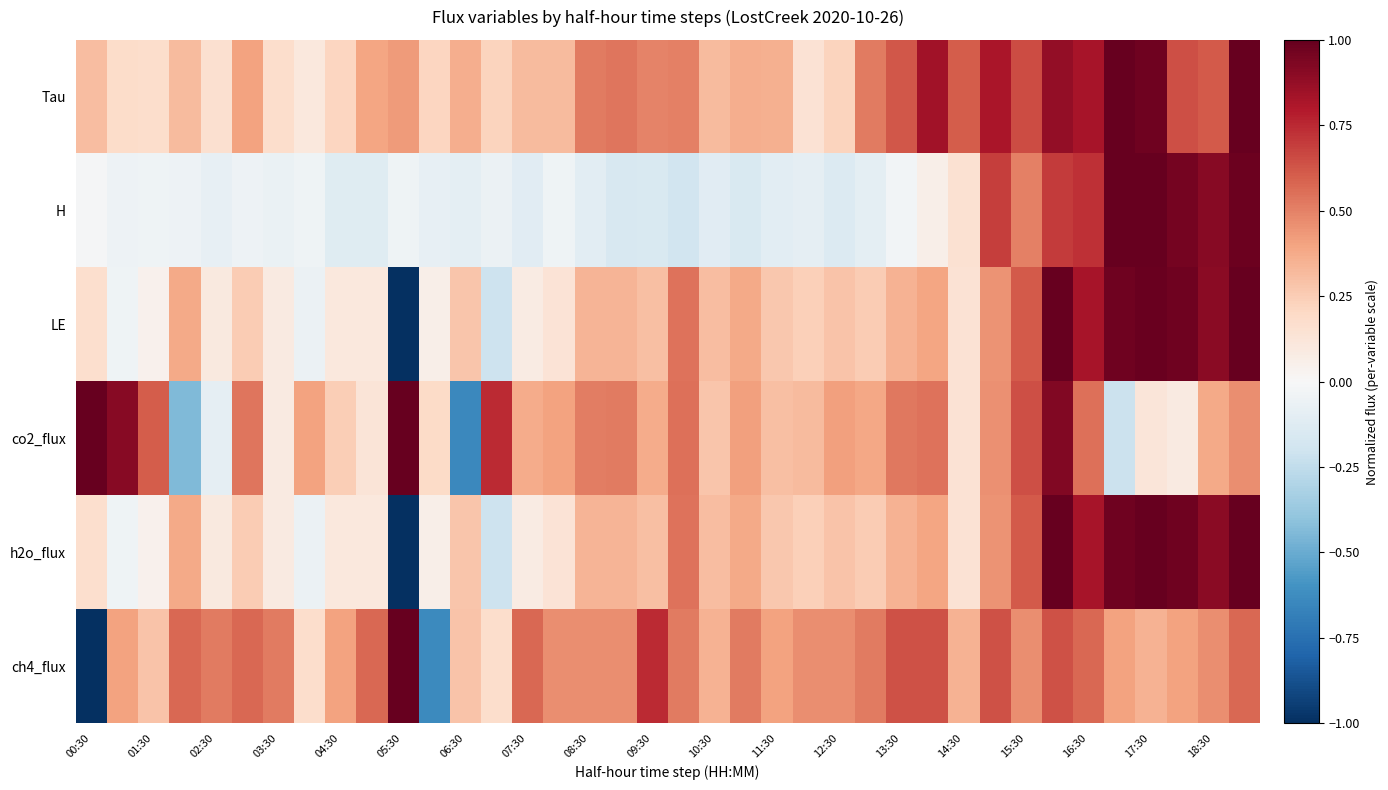

How many data points does each series have?

38